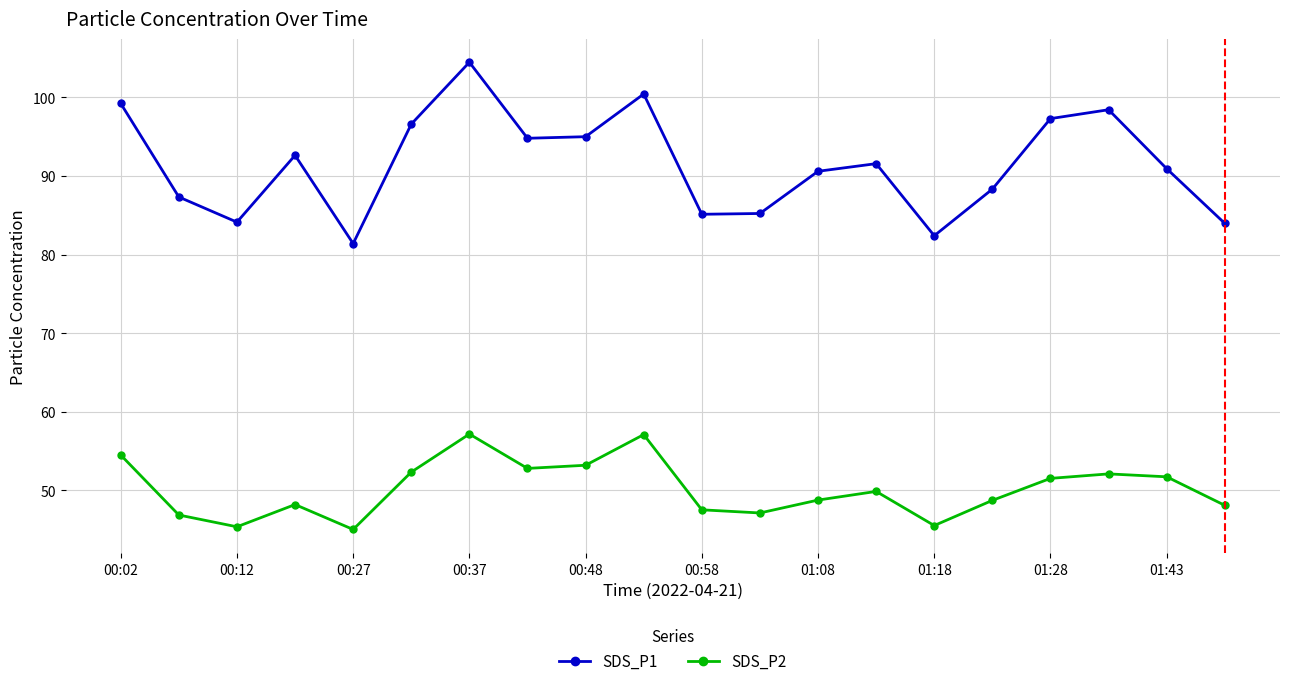

What are all the series names shown in the legend?

SDS_P1, SDS_P2